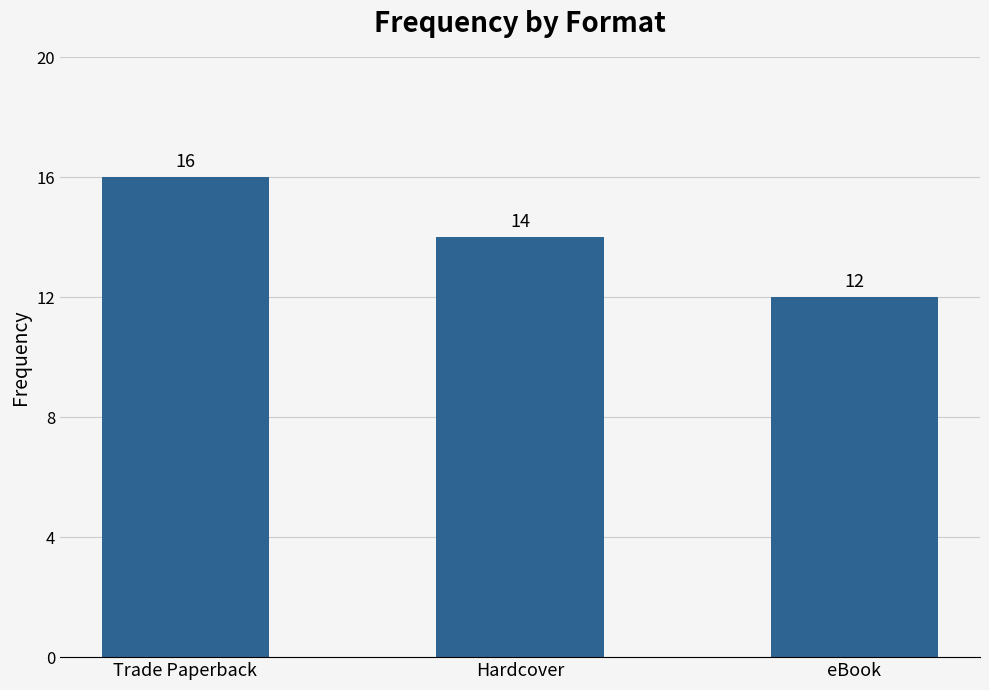

What is the sum of all values?

42